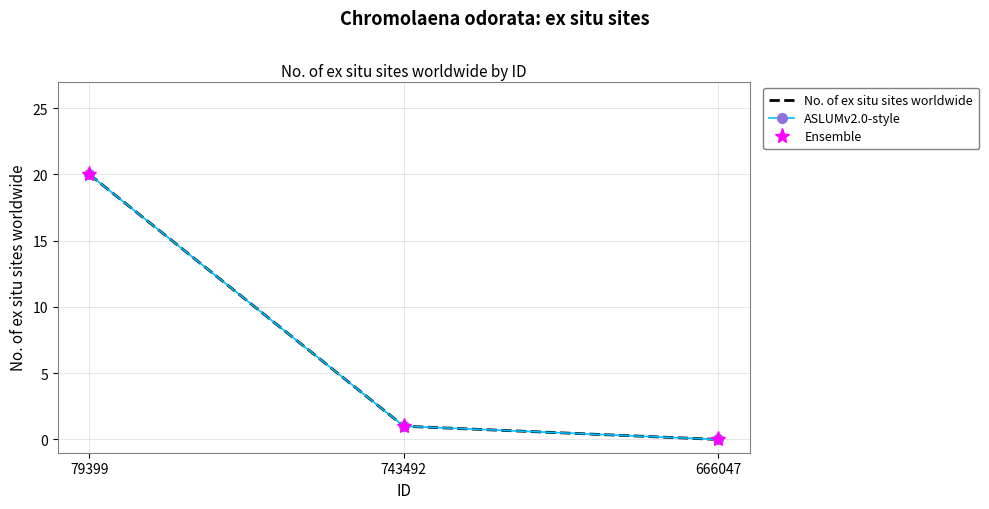

Between 79399 and 743492, which series saw the biggest shift?

No. of ex situ sites worldwide